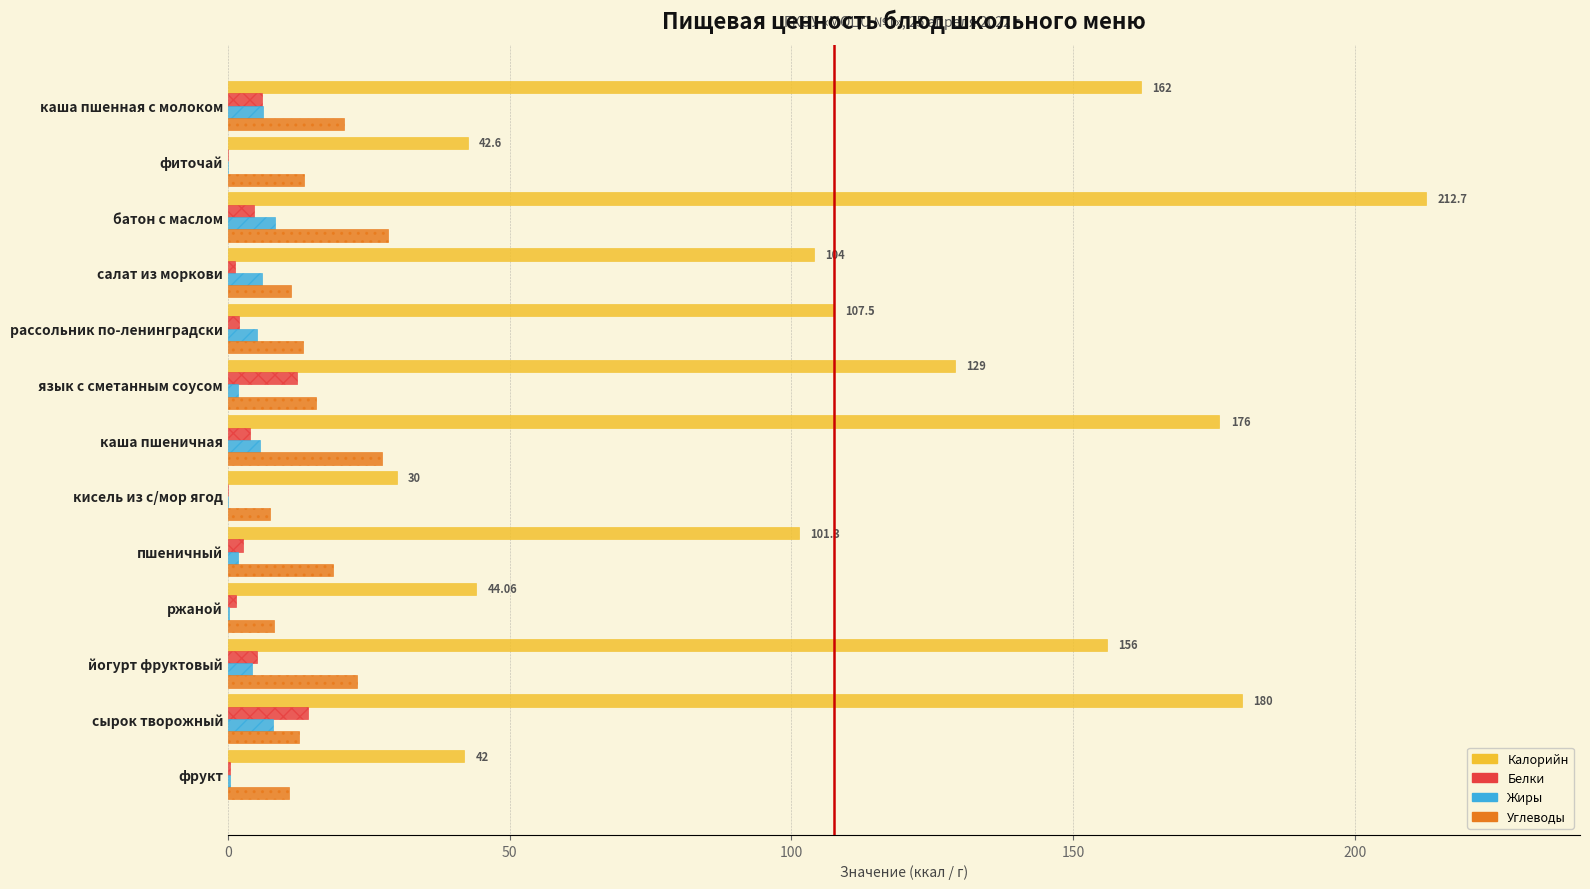

Which series has the largest total across all categories?

Калорийн